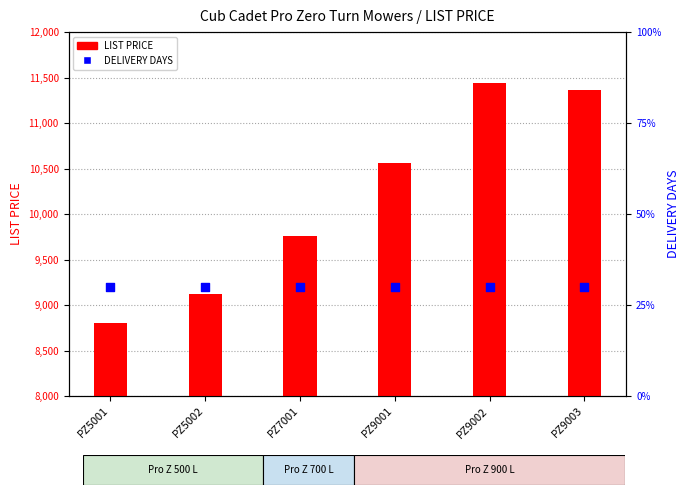

Which series contains the highest Y value?

LIST PRICE